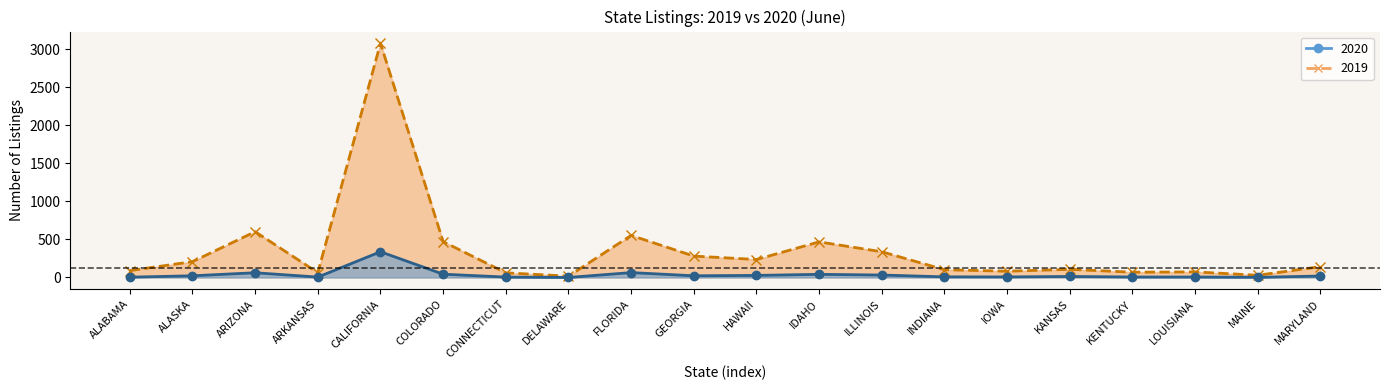

At which label does 2019 reach its minimum?

DELAWARE